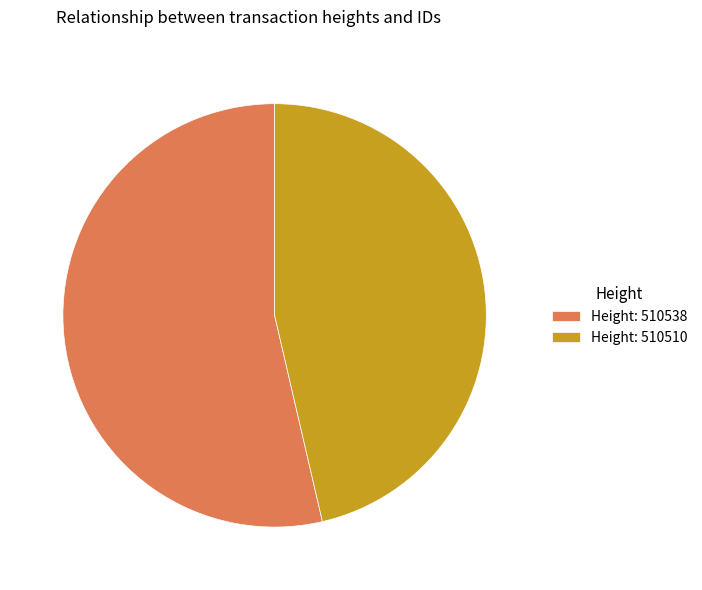

Rank the categories by value from lowest to highest.

Height: 510510, Height: 510538